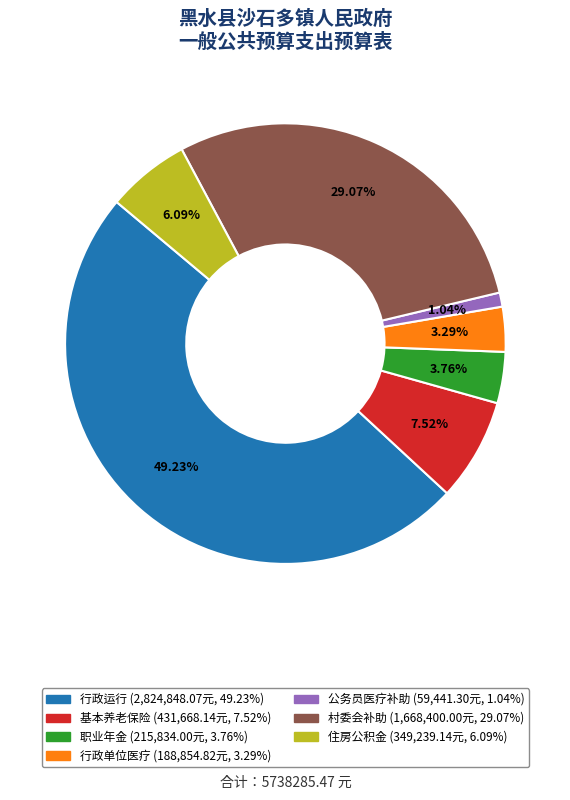

Is there a majority slice in this chart?

No